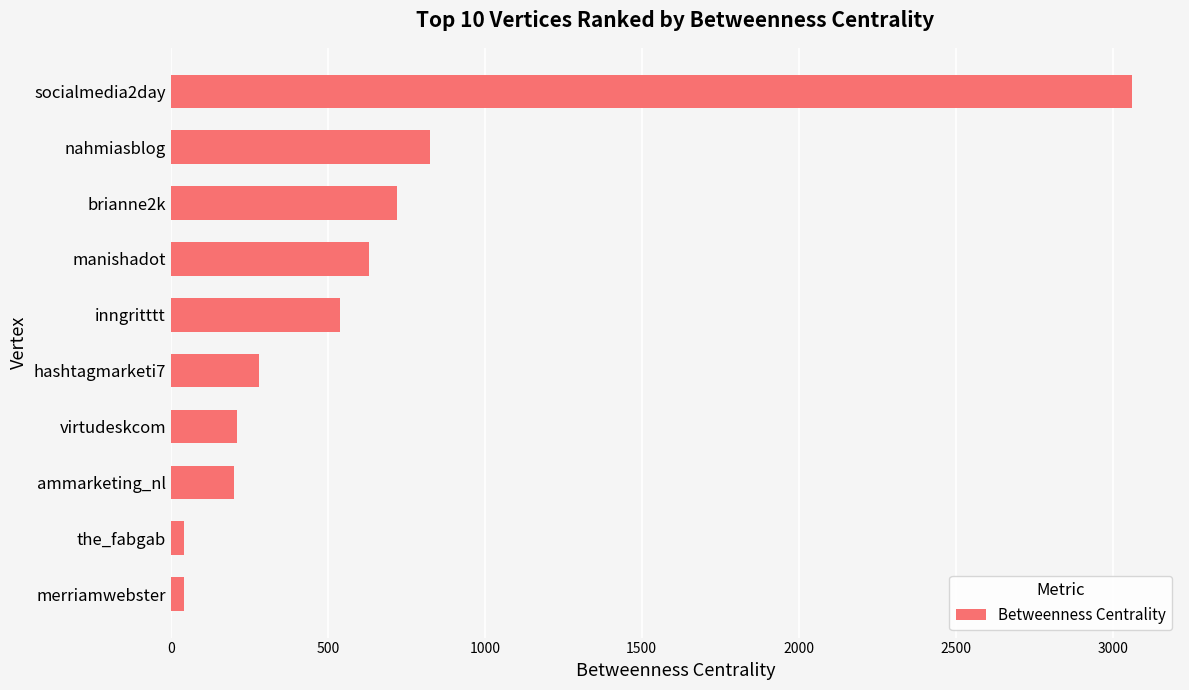

What is the greatest value displayed?

3061.3